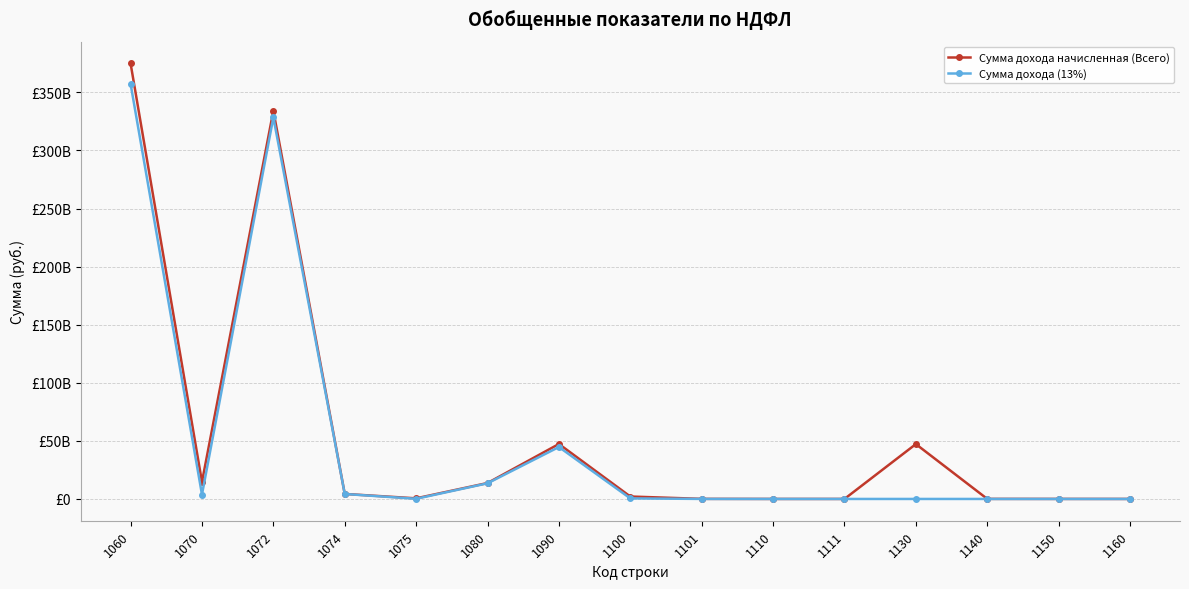

Reading left to right, extract all data points from this chart.

Сумма дохода начисленная (Всего): 1060=374906274509	1070=14651659264	1072=334131552089	1074=4322106373	1075=529949690	1080=13711393419	1090=47307301154	1100=2095871401	1101=78421240	1110=11850318	1111=8133805	1130=47216605675	1140=58837621	1150=33563955	1160=9828914
Сумма дохода (13%): 1060=357332872764	1070=3813518419	1072=328451821501	1074=4271120610	1075=142493623	1080=13470382678	1090=44706492564	1100=485356487	1101=20109029	1110=11850318	1111=402988	1130=0	1140=0	1150=0	1160=0